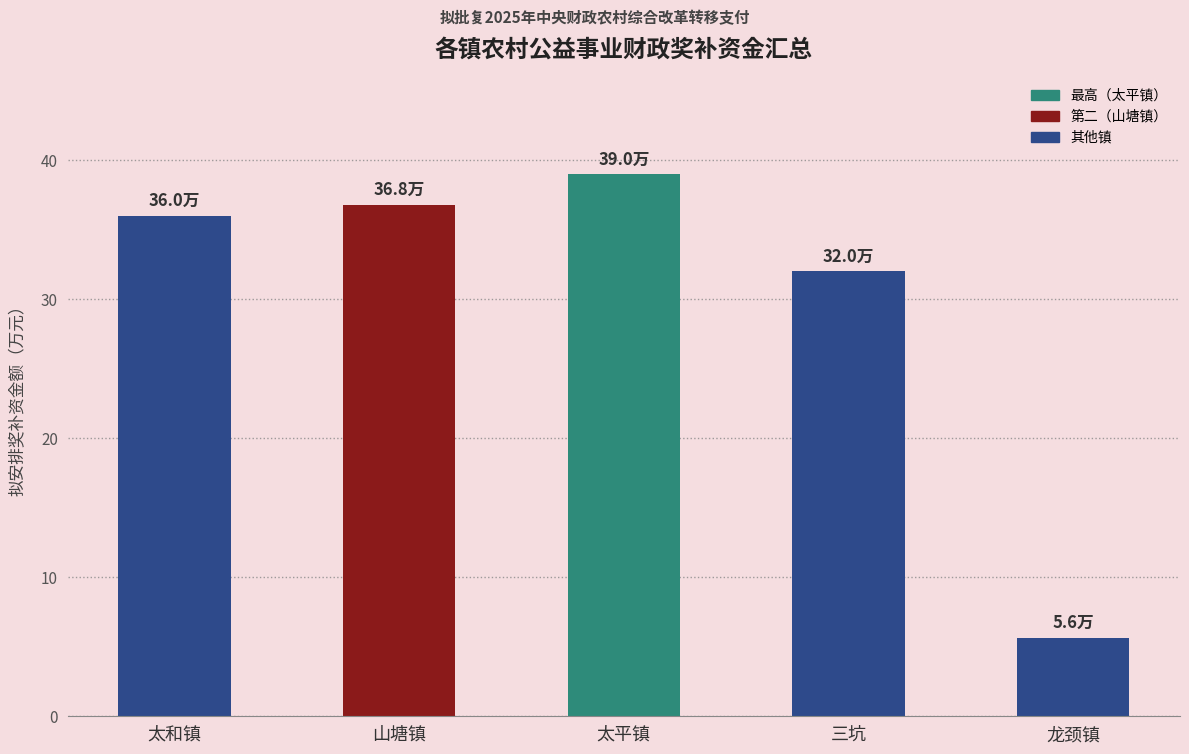

Where is the data nearest to the value 22?

三坑